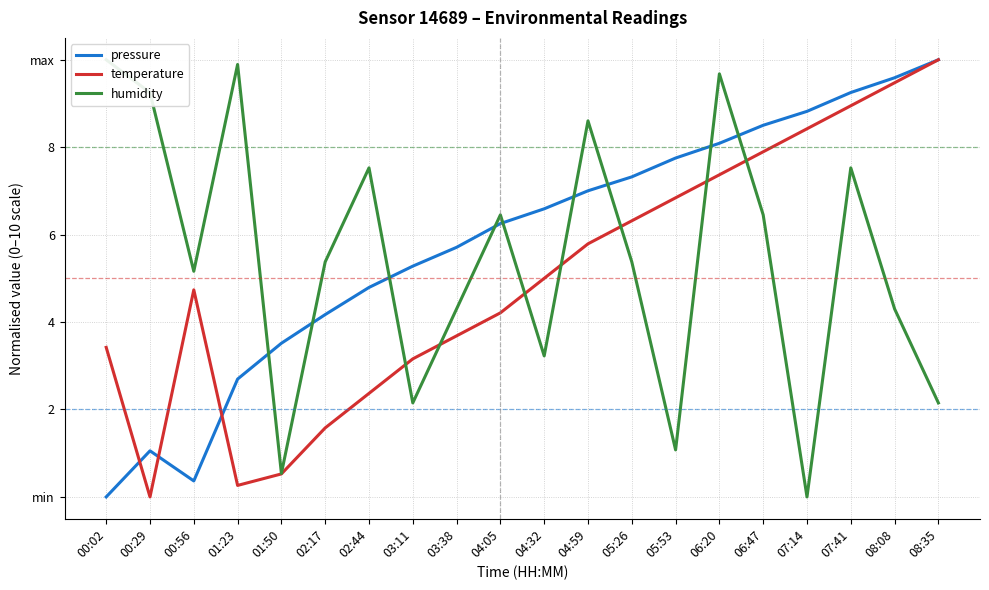

What is the greatest value displayed?

10.0